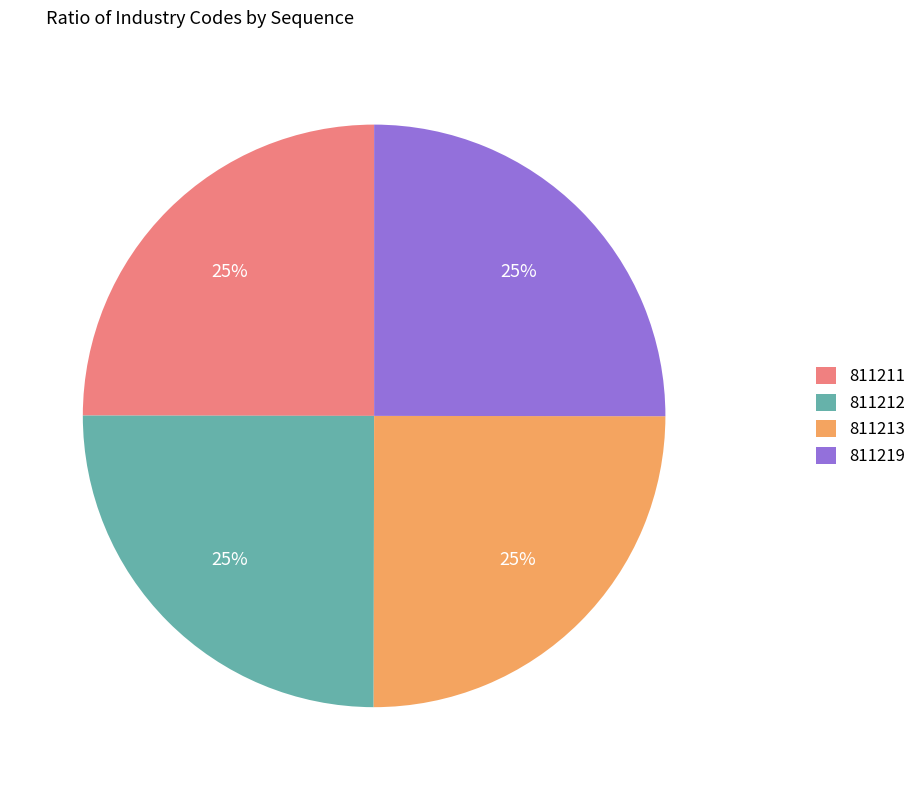

To the nearest percent, what is the average slice percentage?

25%